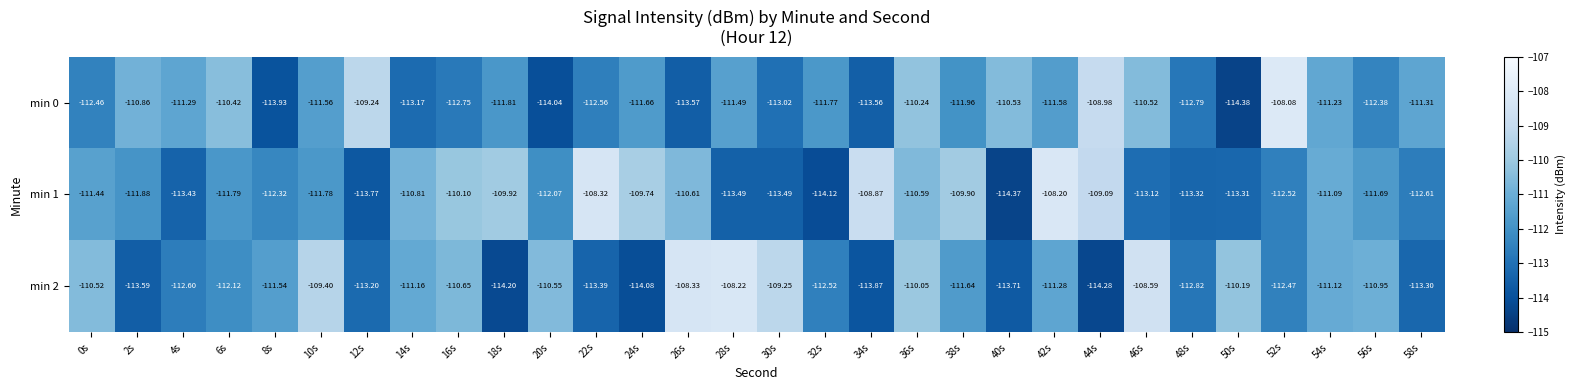

Which has a higher value, 34s or 56s?

56s